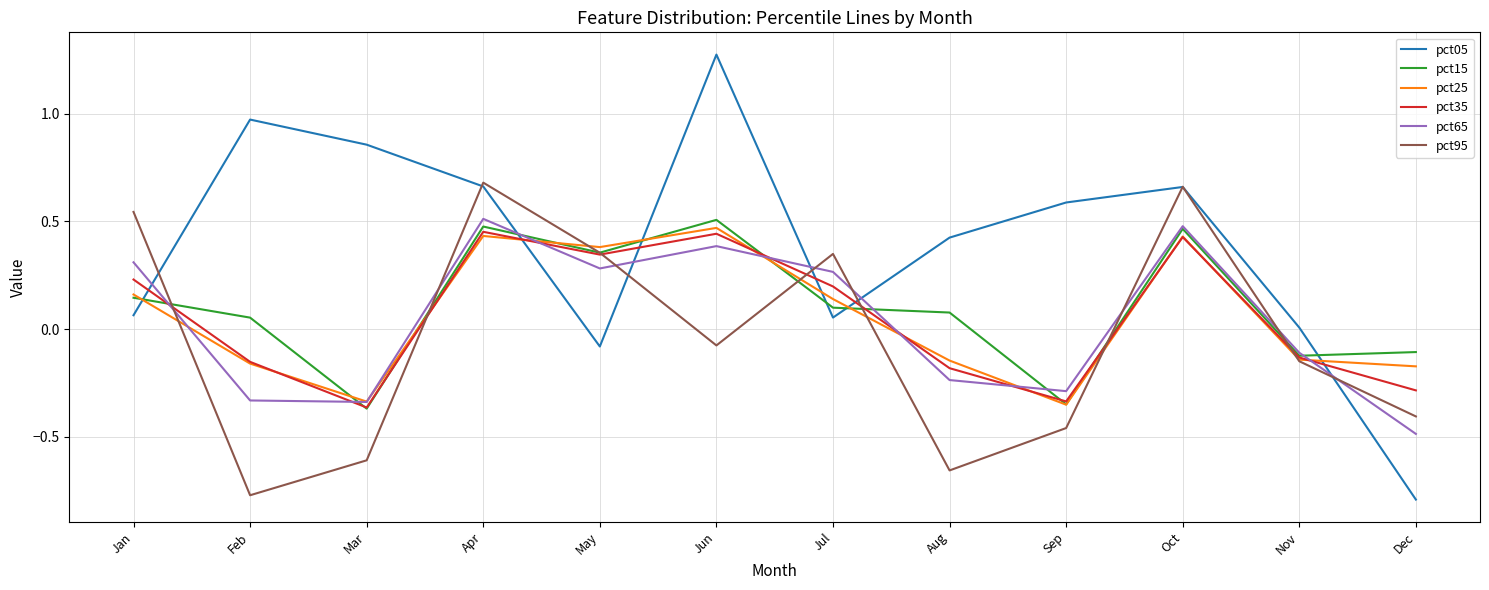

What are all the series names shown in the legend?

pct05, pct15, pct25, pct35, pct65, pct95